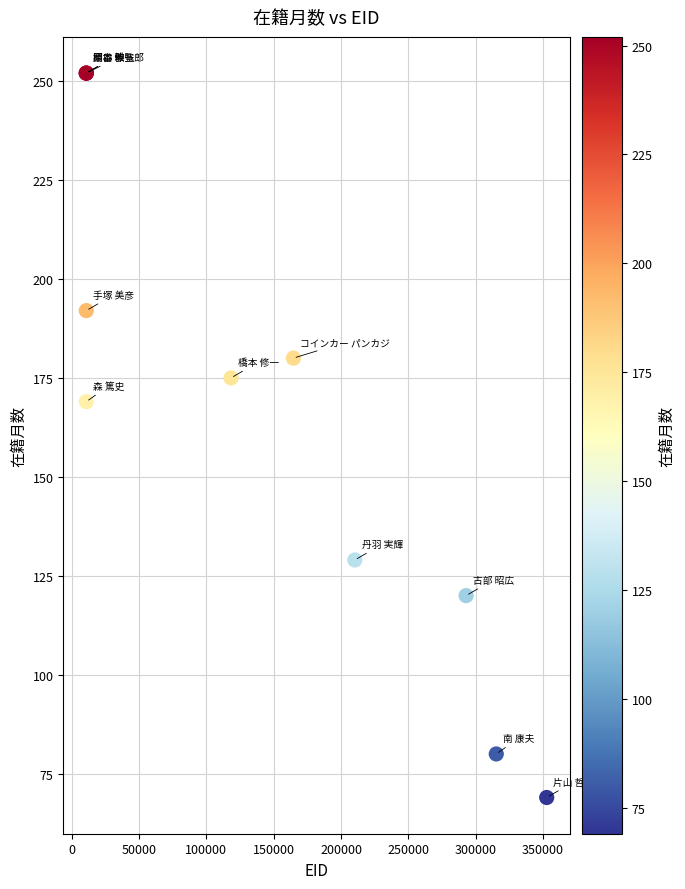

What Y value in the scatter plot is closest to 160?

169